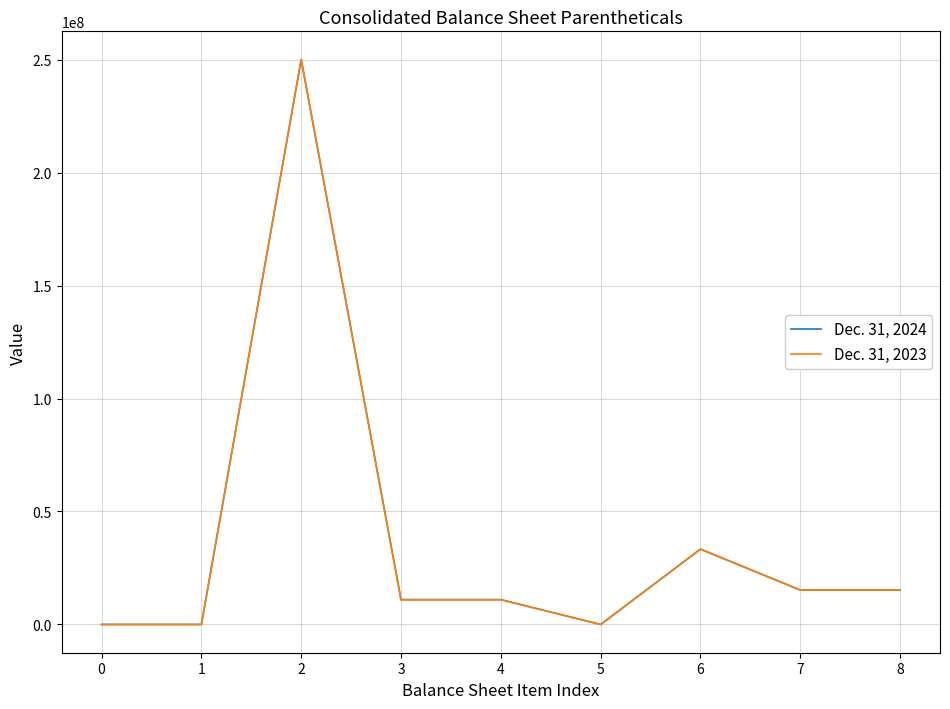

Is the value of Dec. 31, 2024 at 3 greater than the value of Dec. 31, 2023 at 0?

Yes